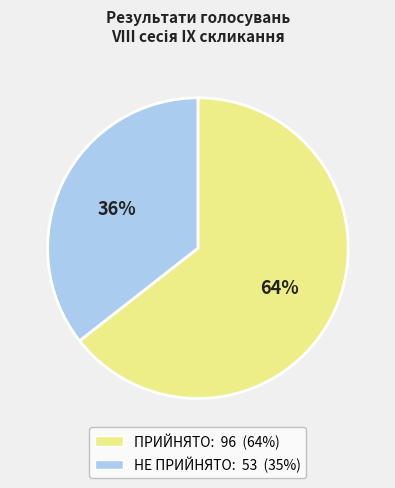

How many slices are in this pie chart?

2